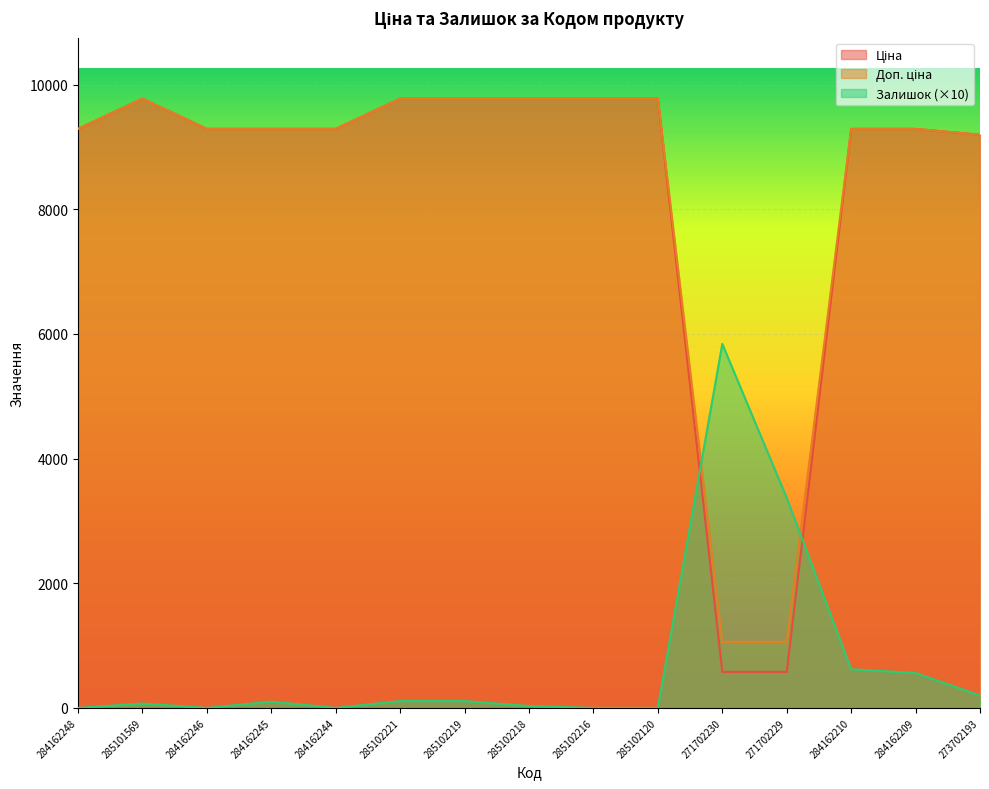

Which series changed the most between 285102221 and 271702230?

Ціна